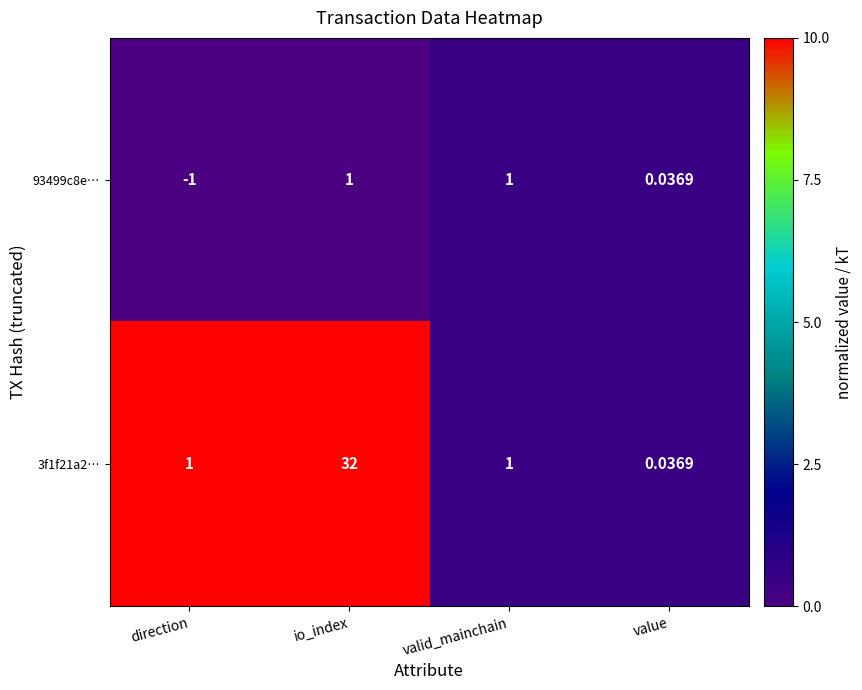

How many series are shown in this chart?

2